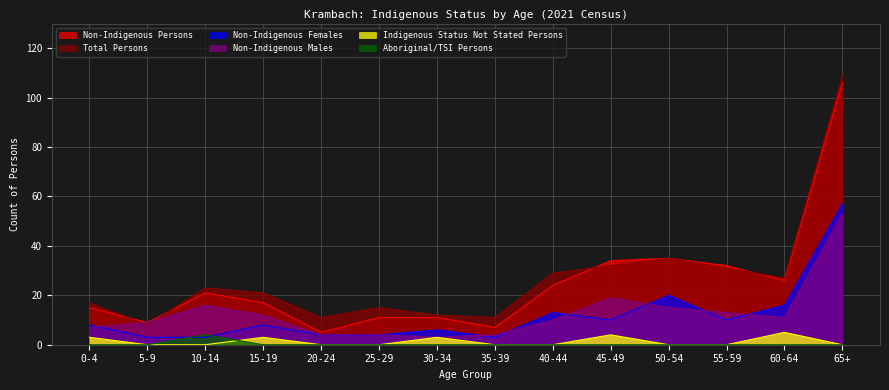

What is the label of the 2nd point from the left?

5-9